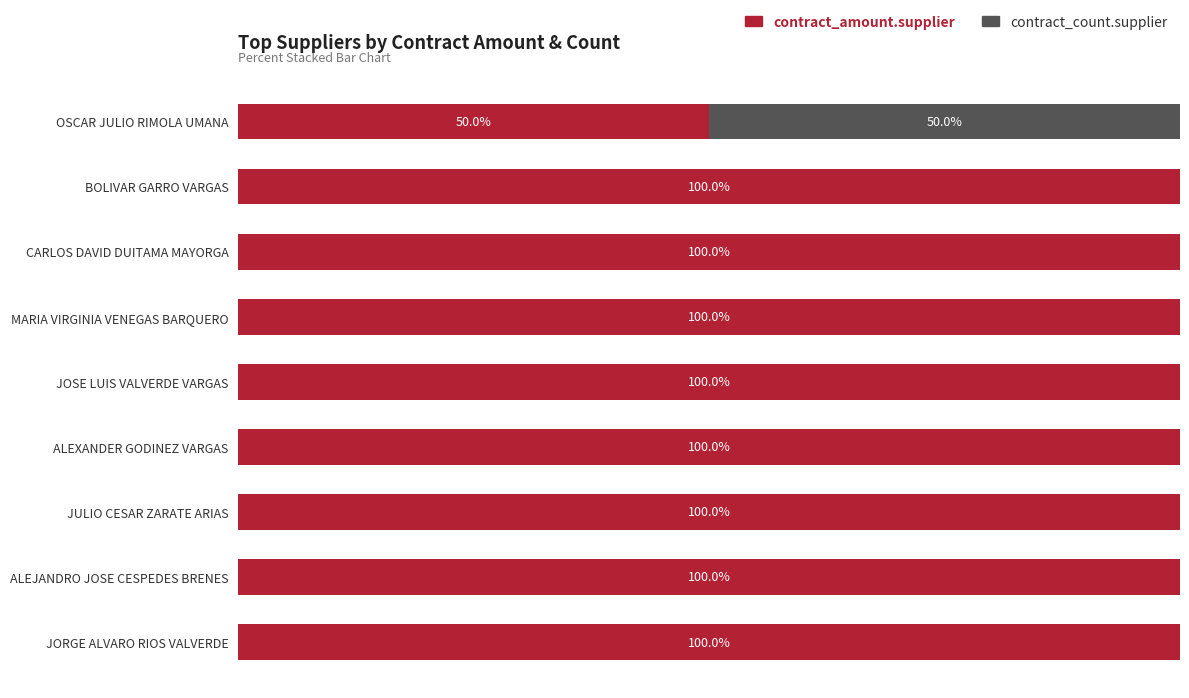

At which label is contract_amount.supplier closest to 74?

OSCAR JULIO RIMOLA UMANA